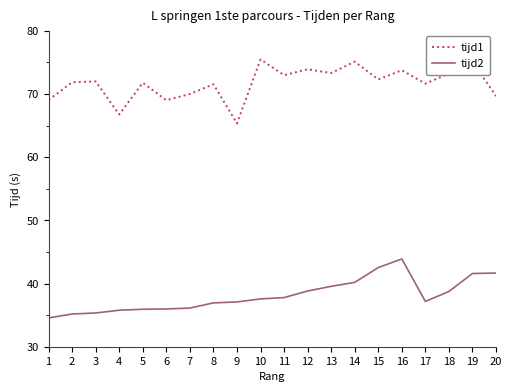

True or false: tijd2 and tijd1 intersect in this chart.

False